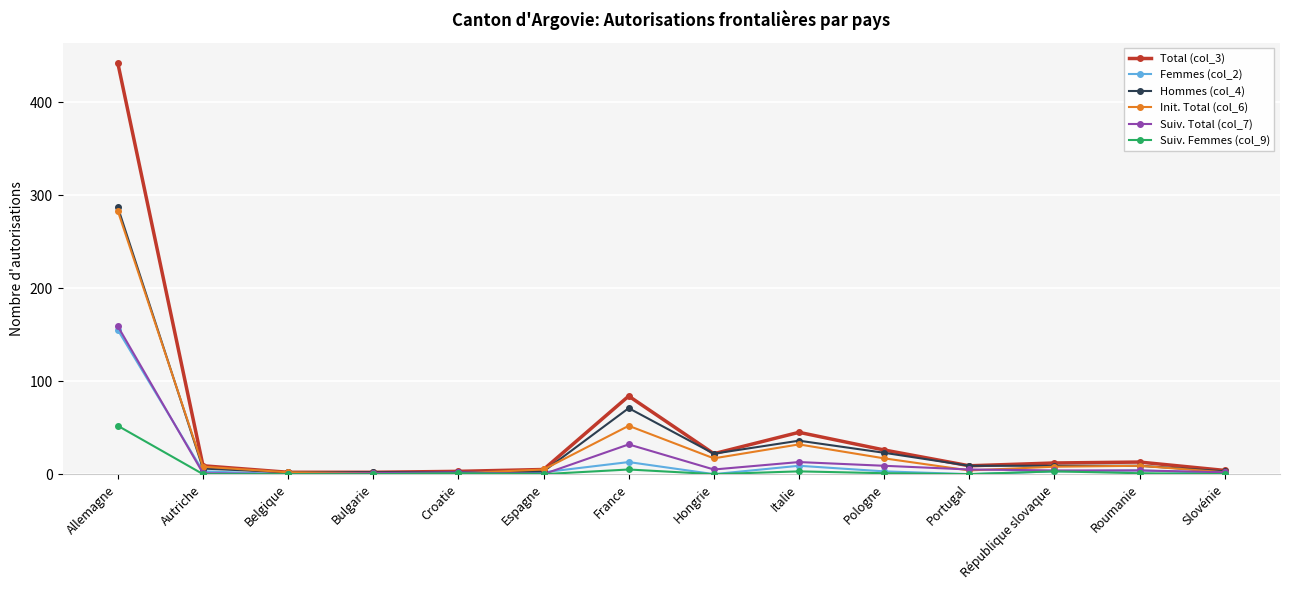

Count the number of data series in this chart.

6